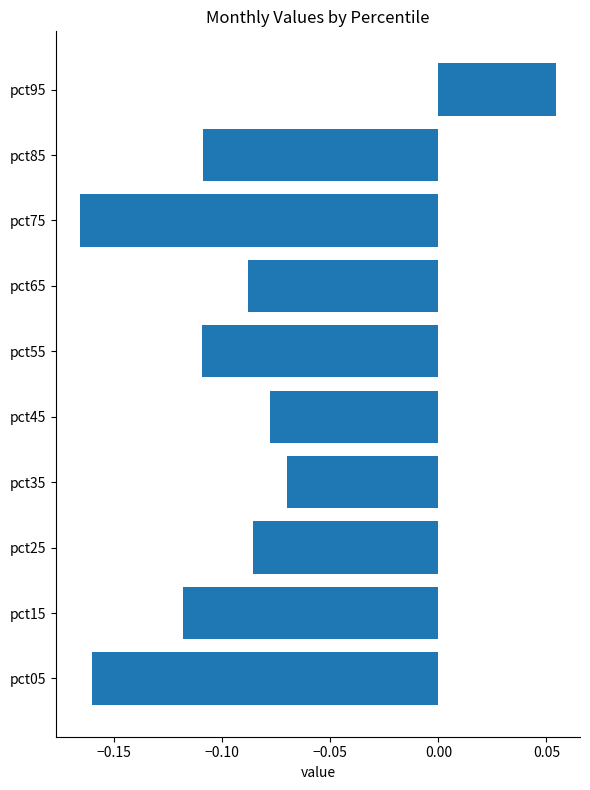

The value at pct35 is -0.0. True or false?

False